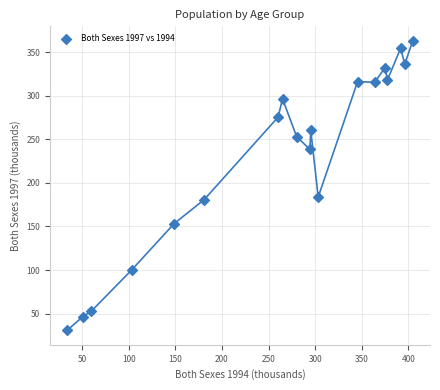

What is the range of Y values (max minus min)?

332.6